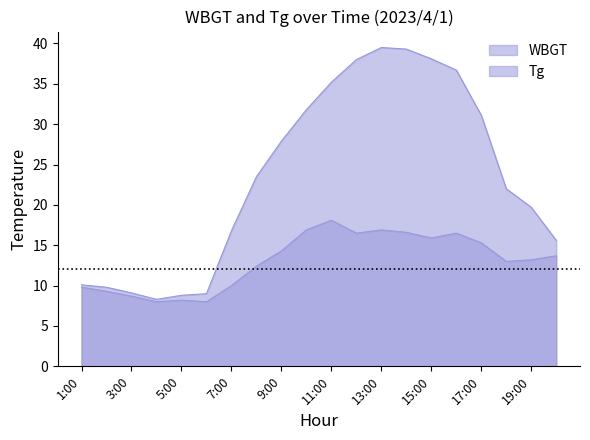

How many data points in WBGT are above 13?

11